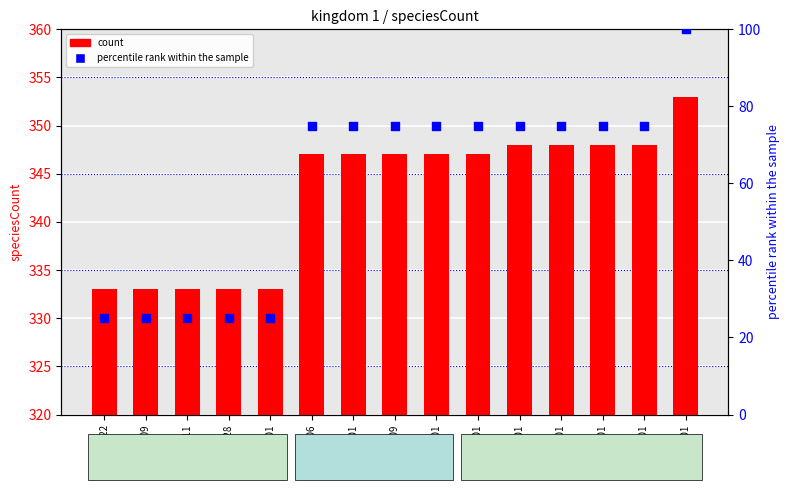

Which series reaches the minimum Y coordinate?

percentile rank within the sample